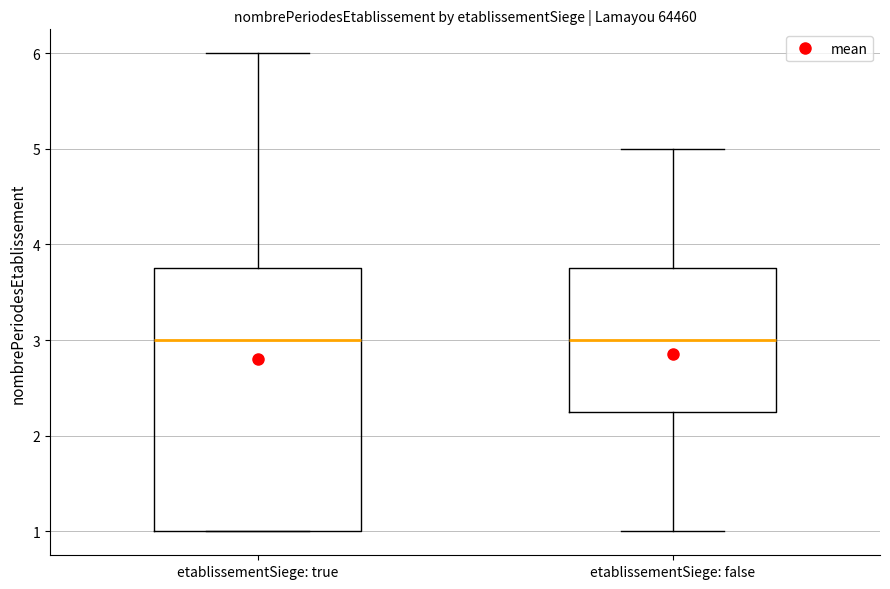

Reading left to right, read every box against the y-axis: the position of its median line, the range the box covers, and the ends of its whiskers. The values are not printed on the chart, so give them approximately, as read against the axis.

etablissementSiege: true: median 3.0, box 1.0 to 3.8, whiskers 1.0 to 6.0
etablissementSiege: false: median 3.0, box 2.3 to 3.8, whiskers 1.0 to 5.0